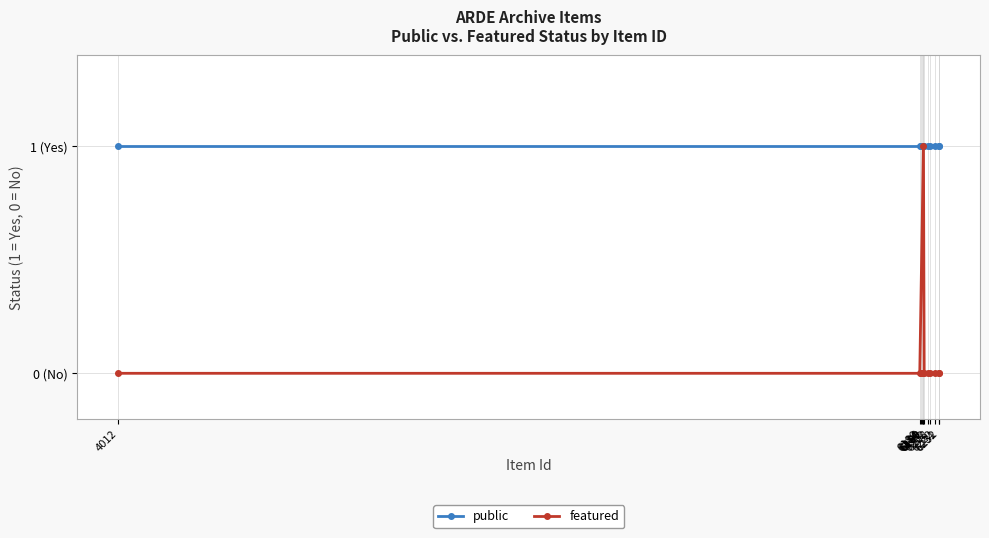

True or false: public and featured cross at least once.

False